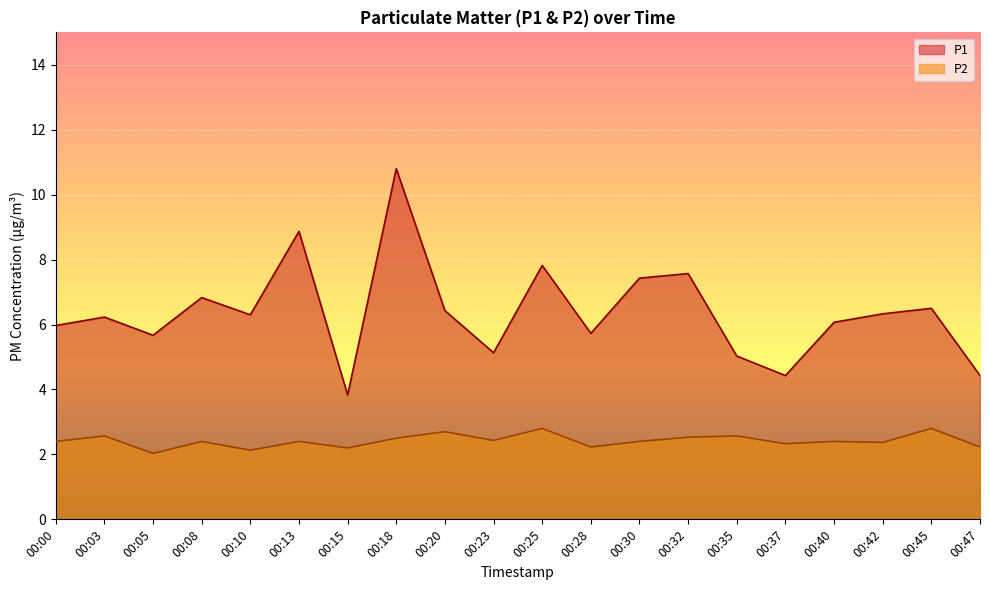

At which label does P1 first exceed 6?

00:03